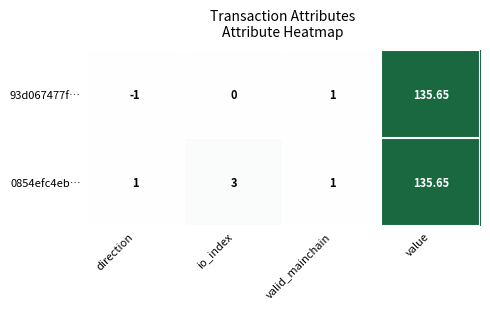

Which category has the highest value in the 93d067477f… series?

value